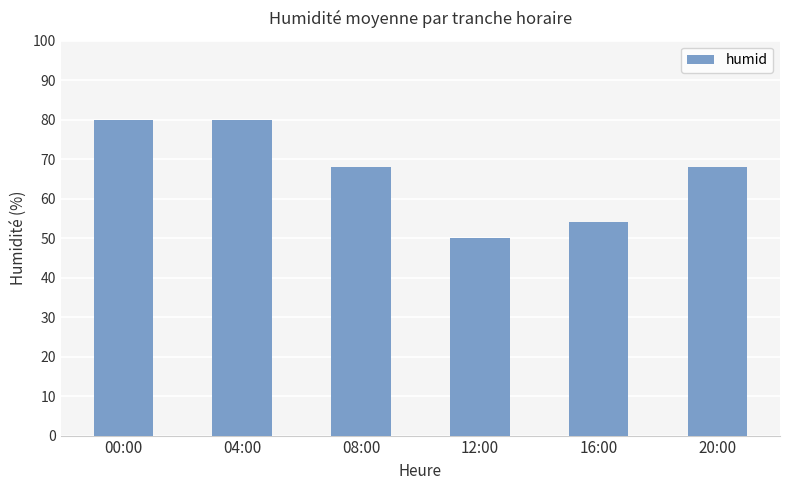

What is the average value?

67